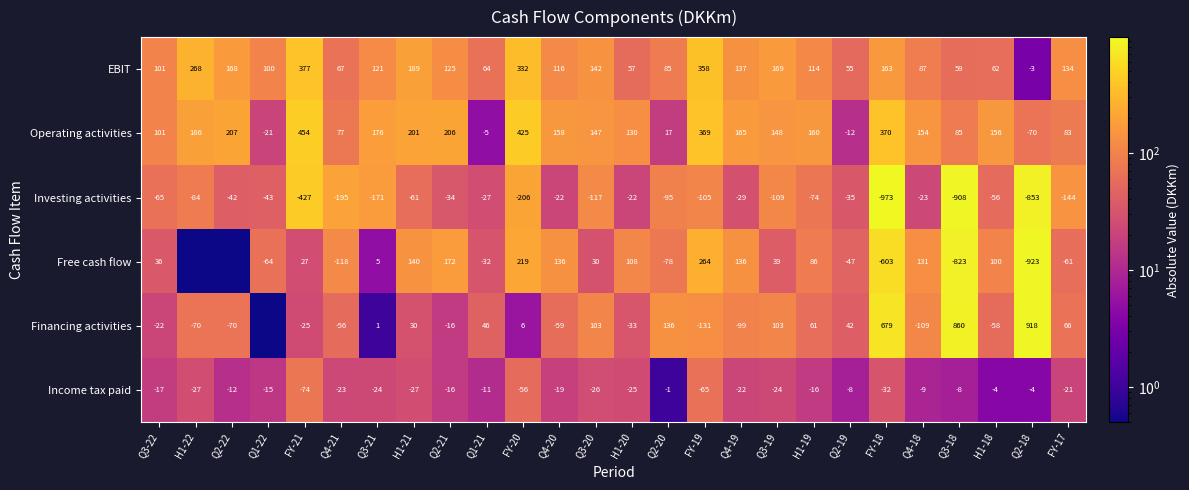

How many negative values does the EBIT series have?

1